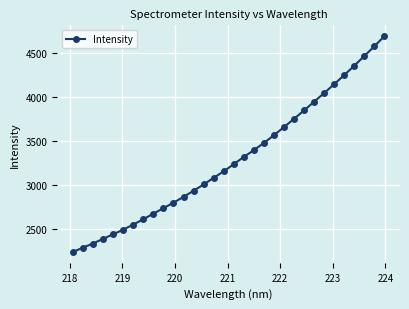

What is the greatest value displayed?

4687.0